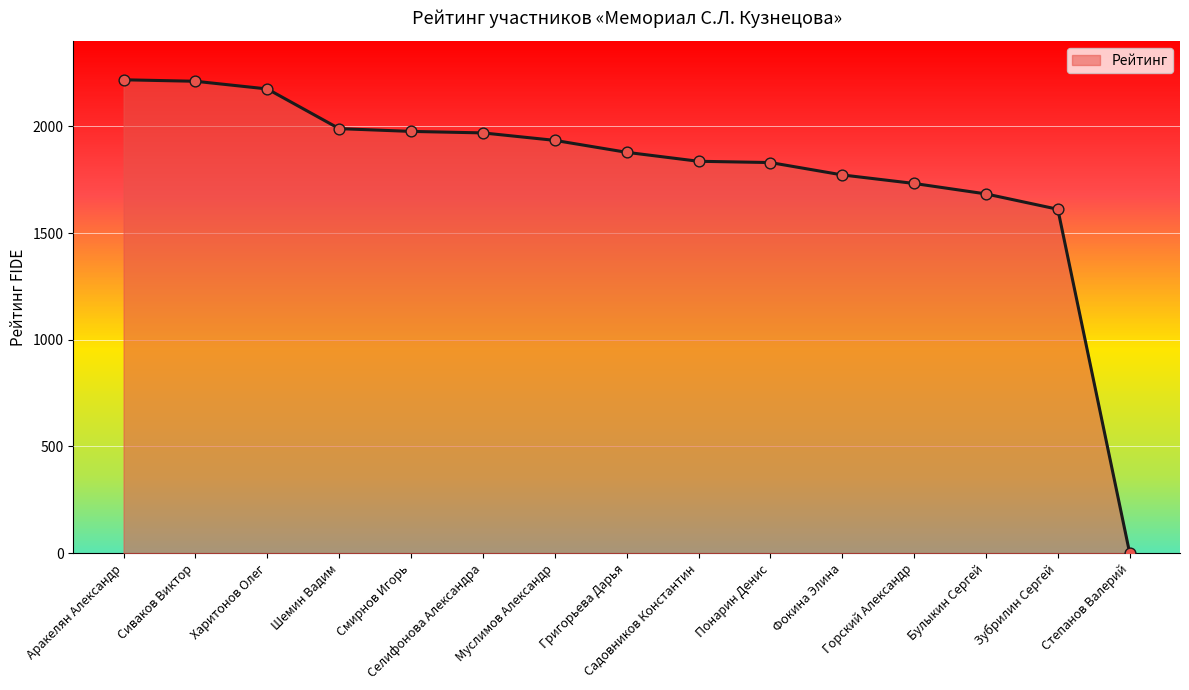

Which has a higher value, Смирнов Игорь or Муслимов Александр?

Смирнов Игорь